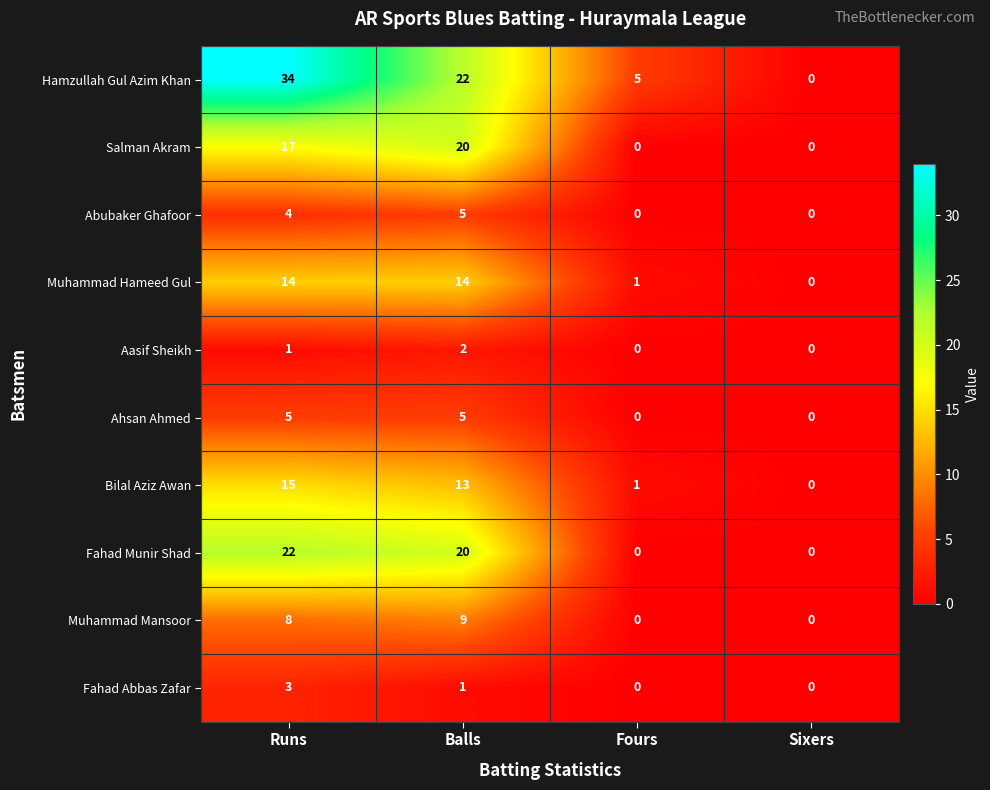

How many categories are shown in the chart?

4